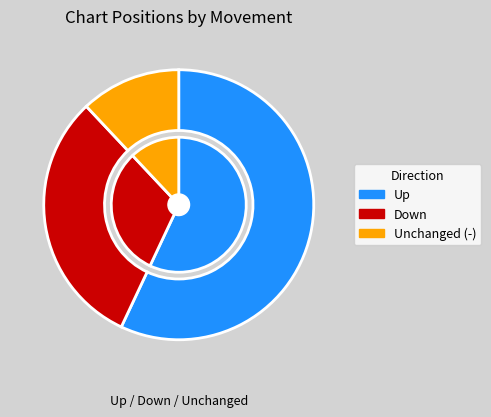

Rank the categories by value from highest to lowest.

up, down, -